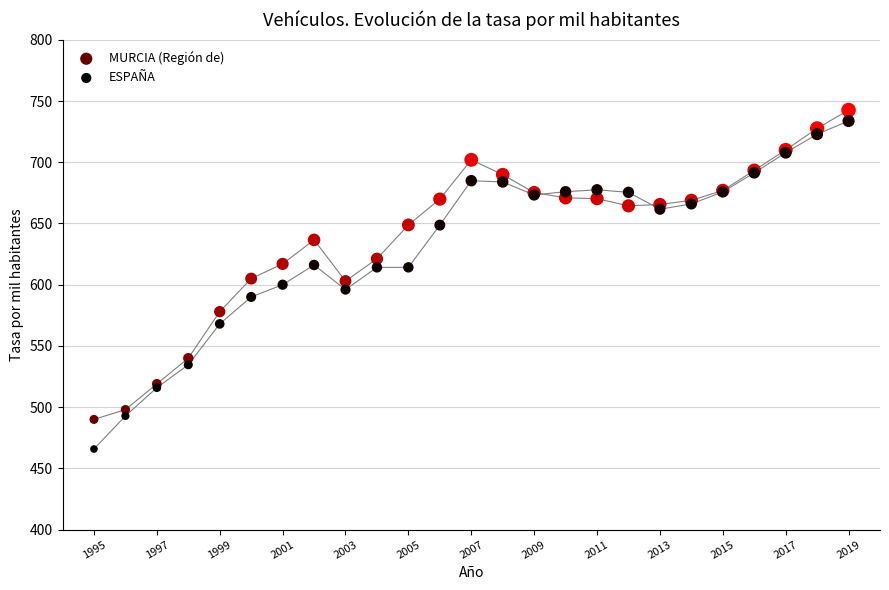

What is the X range (max minus min) for the scatter plot?

24.0